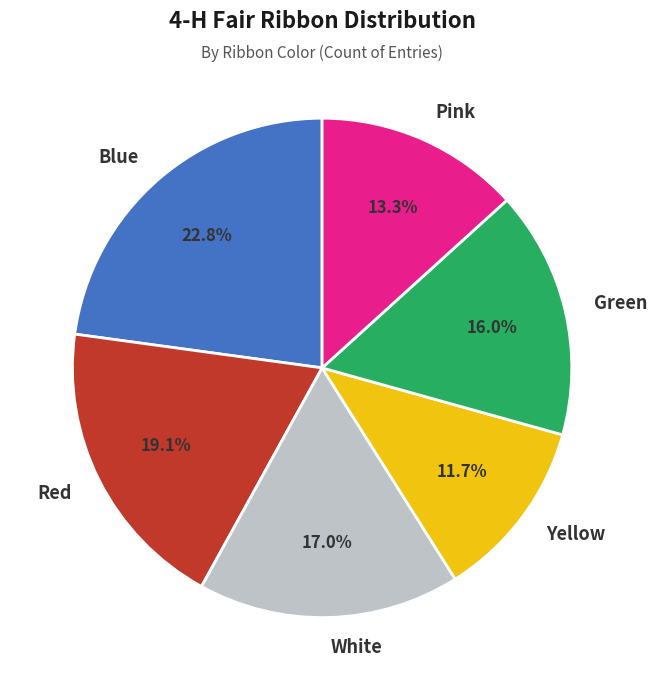

Count the number of slices in the pie.

6